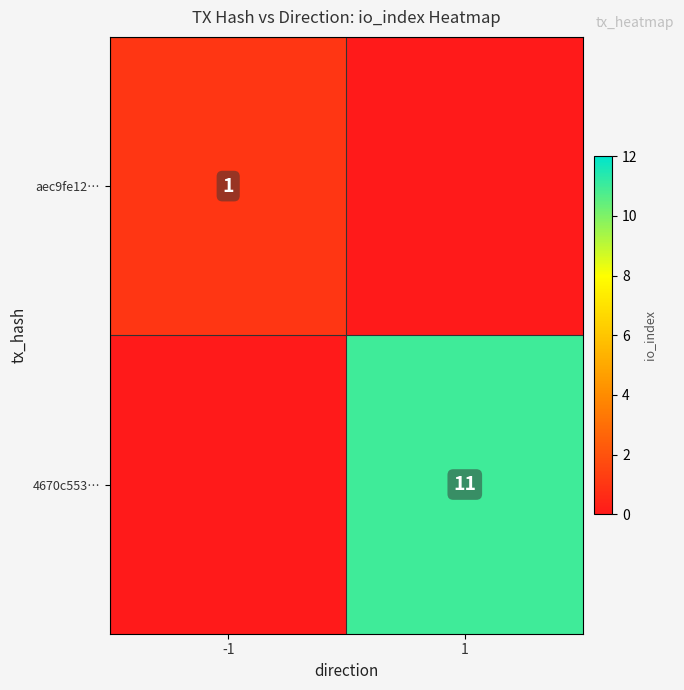

Which has a higher value, -1 or 1?

1